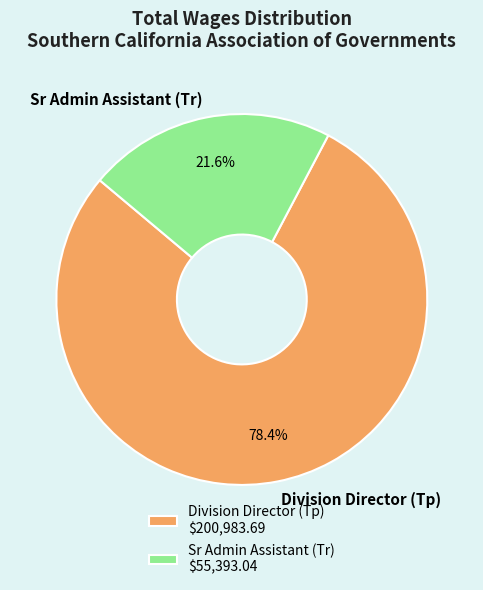

Which has a higher value, Division Director (Tp) or Sr Admin Assistant (Tr)?

Division Director (Tp)